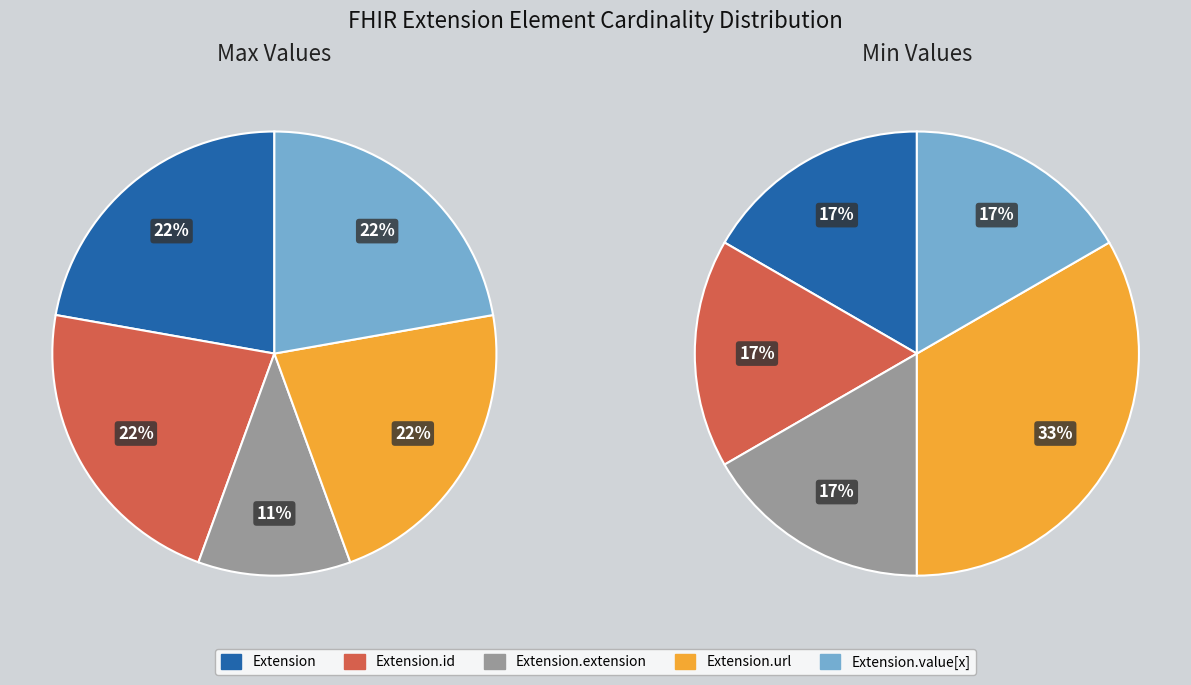

How many segments does this pie chart have?

5